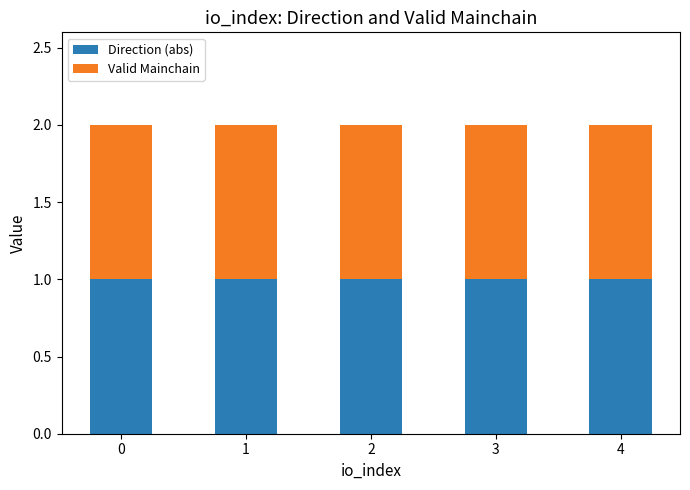

How many groups of bars are there?

5